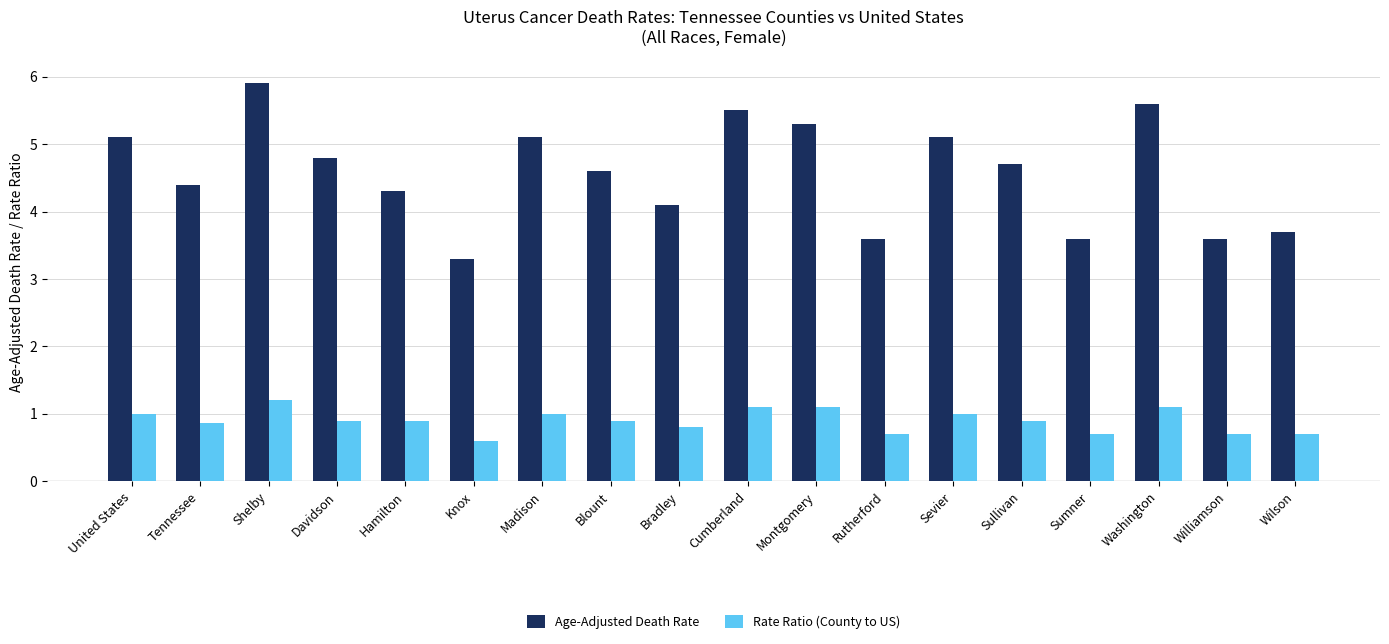

What is the greatest value displayed?

5.9